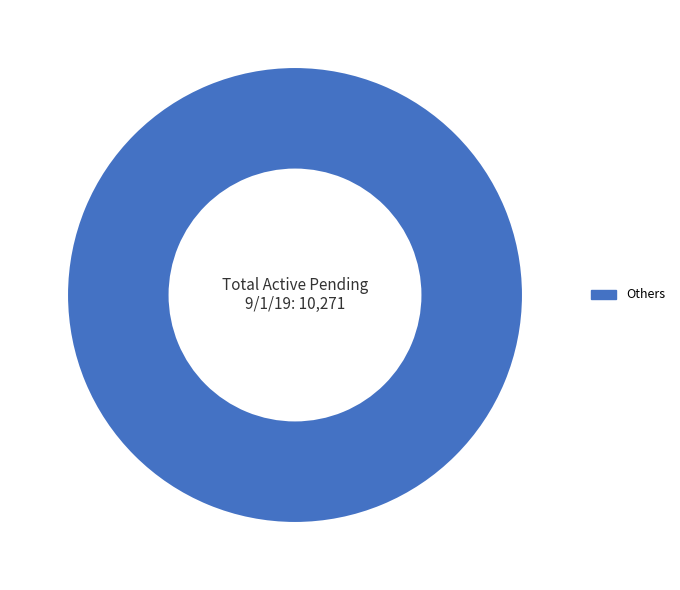

Is it true that Others is 100% of the pie?

True